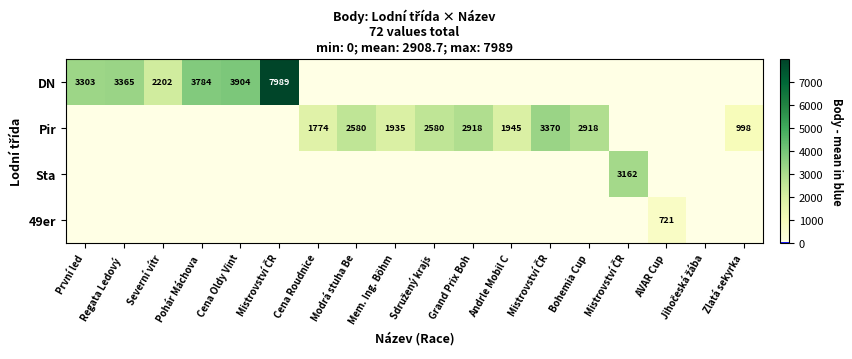

Between Severní vítr and Sdružený krajs, which series saw the biggest shift?

Pir